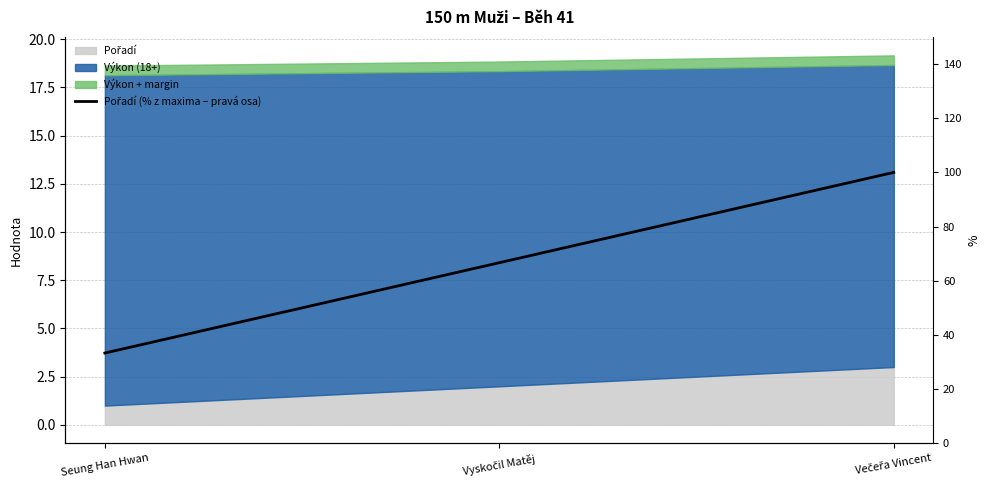

At which category does the chart reach its minimum across all series?

Seung Han Hwan